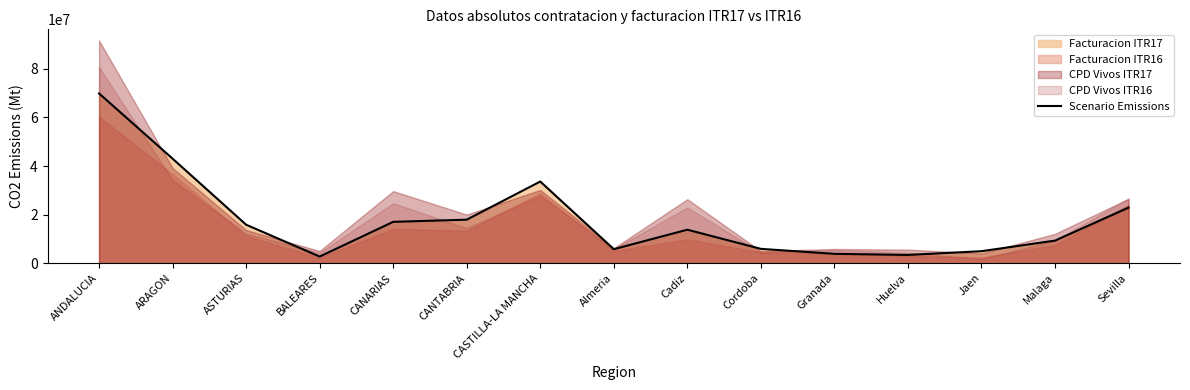

Between ARAGON and Sevilla, which is larger?

ARAGON